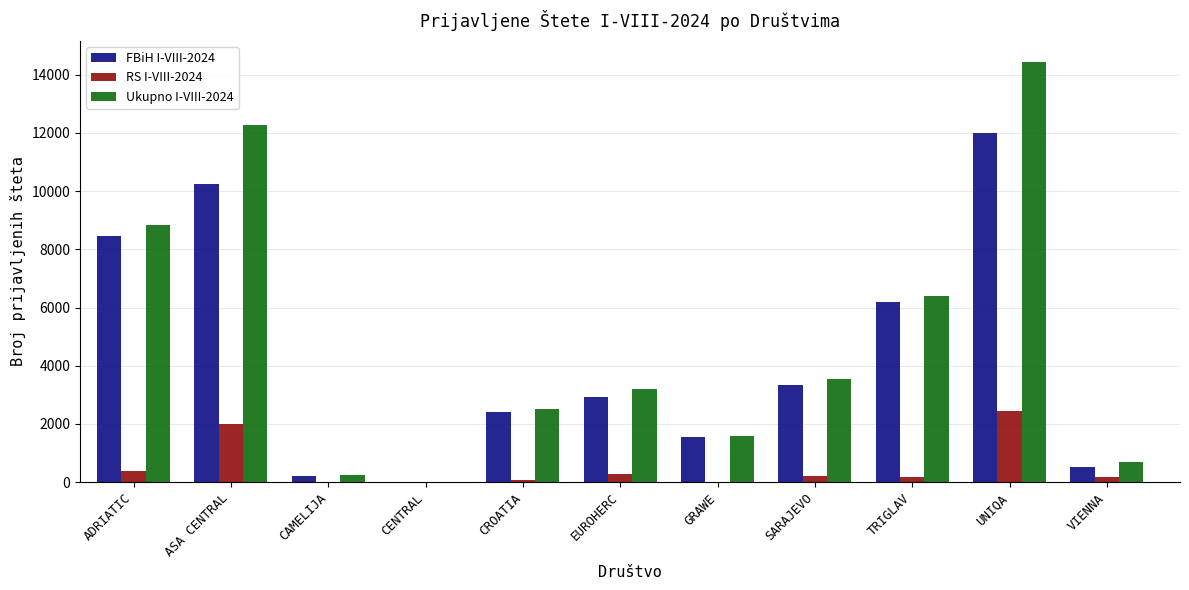

Where does the FBiH I-VIII-2024 series first go above 2935?

ADRIATIC